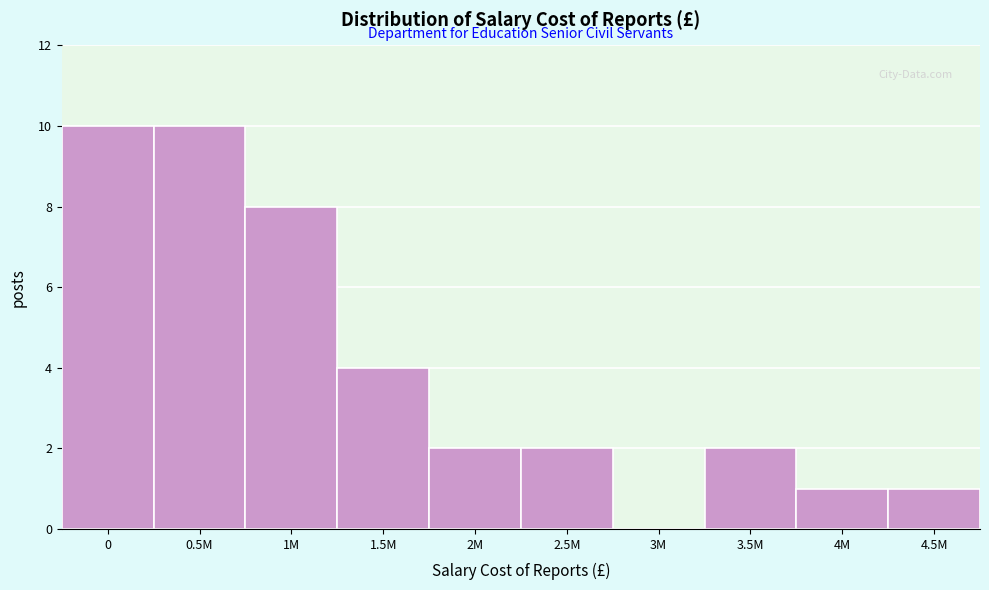

Reading right to left, extract all data points from this chart.

4.5M=1	4M=1	3.5M=2	3M=0	2.5M=2	2M=2	1.5M=4	1M=8	0.5M=10	0=10